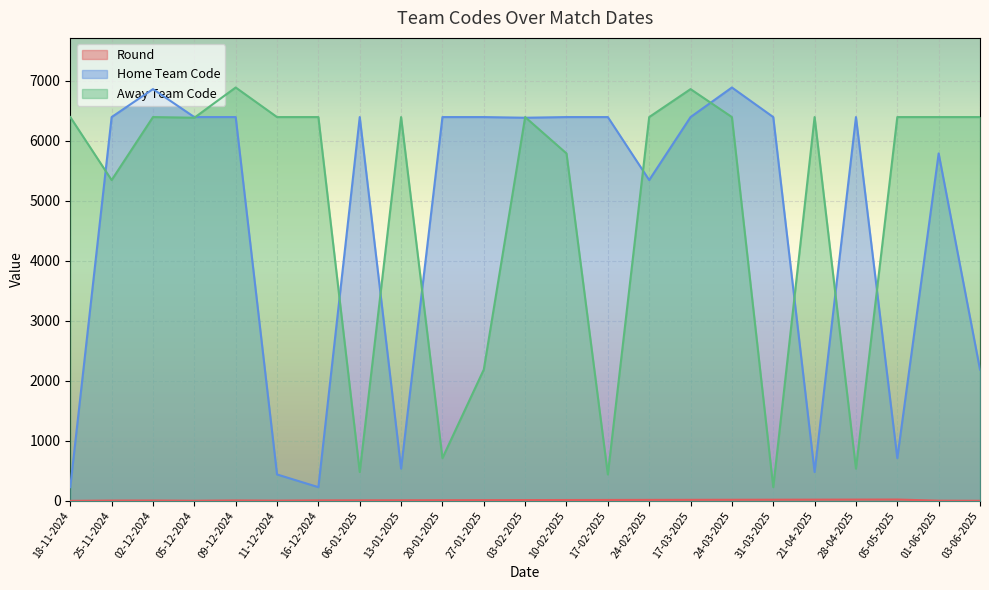

Which series has the largest range (max minus min)?

Home Team Code